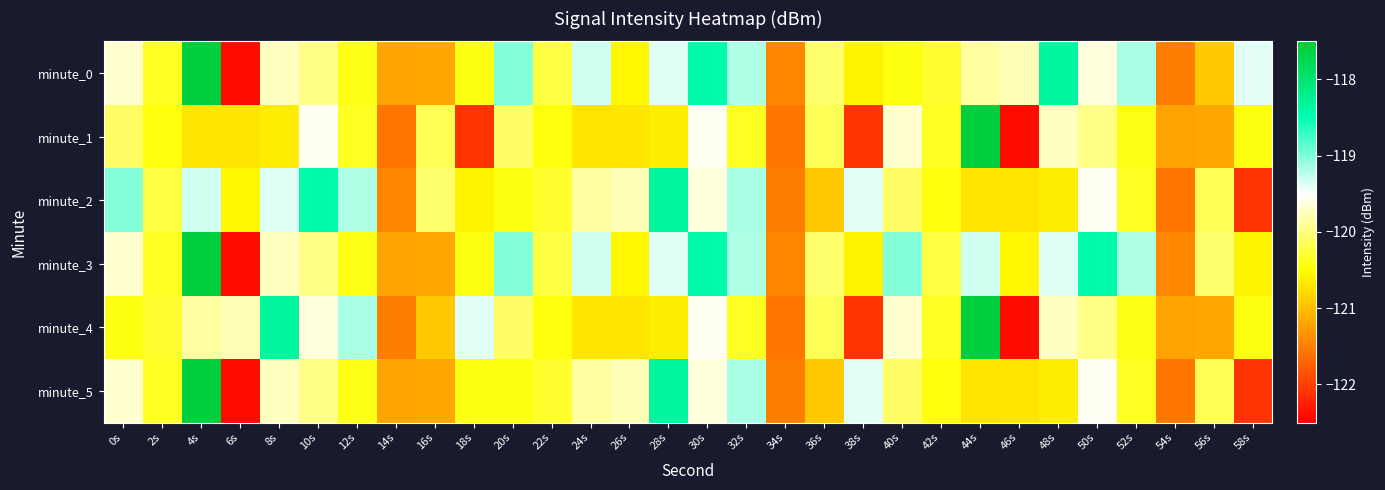

Reading left to right, list all the values displayed in this chart.

minute_0: 0s=-119.7	2s=-120.4	4s=-117.6	6s=-122.4	8s=-119.7	10s=-120.0	12s=-120.4	14s=-121.2	16s=-121.2	18s=-120.4	20s=-119.0	22s=-120.2	24s=-119.3	26s=-120.6	28s=-119.4	30s=-118.4	32s=-119.2	34s=-121.4	36s=-120.1	38s=-120.6	40s=-120.4	42s=-120.3	44s=-119.9	46s=-119.8	48s=-118.4	50s=-119.6	52s=-119.2	54s=-121.5	56s=-120.9	58s=-119.4
minute_1: 0s=-120.1	2s=-120.4	4s=-120.7	6s=-120.7	8s=-120.6	10s=-119.5	12s=-120.4	14s=-121.6	16s=-120.2	18s=-122.1	20s=-120.1	22s=-120.4	24s=-120.7	26s=-120.7	28s=-120.6	30s=-119.5	32s=-120.4	34s=-121.6	36s=-120.2	38s=-122.1	40s=-119.7	42s=-120.4	44s=-117.6	46s=-122.4	48s=-119.7	50s=-120.0	52s=-120.4	54s=-121.2	56s=-121.2	58s=-120.4
minute_2: 0s=-119.0	2s=-120.2	4s=-119.3	6s=-120.6	8s=-119.4	10s=-118.4	12s=-119.2	14s=-121.4	16s=-120.1	18s=-120.6	20s=-120.4	22s=-120.3	24s=-119.9	26s=-119.8	28s=-118.4	30s=-119.6	32s=-119.2	34s=-121.5	36s=-120.9	38s=-119.4	40s=-120.1	42s=-120.4	44s=-120.7	46s=-120.7	48s=-120.6	50s=-119.5	52s=-120.4	54s=-121.6	56s=-120.2	58s=-122.1
minute_3: 0s=-119.7	2s=-120.4	4s=-117.6	6s=-122.4	8s=-119.7	10s=-120.0	12s=-120.4	14s=-121.2	16s=-121.2	18s=-120.4	20s=-119.0	22s=-120.2	24s=-119.3	26s=-120.6	28s=-119.4	30s=-118.4	32s=-119.2	34s=-121.4	36s=-120.1	38s=-120.6	40s=-119.0	42s=-120.2	44s=-119.3	46s=-120.6	48s=-119.4	50s=-118.4	52s=-119.2	54s=-121.4	56s=-120.1	58s=-120.6
minute_4: 0s=-120.4	2s=-120.3	4s=-119.9	6s=-119.8	8s=-118.4	10s=-119.6	12s=-119.2	14s=-121.5	16s=-120.9	18s=-119.4	20s=-120.1	22s=-120.4	24s=-120.7	26s=-120.7	28s=-120.6	30s=-119.5	32s=-120.4	34s=-121.6	36s=-120.2	38s=-122.1	40s=-119.7	42s=-120.4	44s=-117.6	46s=-122.4	48s=-119.7	50s=-120.0	52s=-120.4	54s=-121.2	56s=-121.2	58s=-120.4
minute_5: 0s=-119.7	2s=-120.4	4s=-117.6	6s=-122.4	8s=-119.7	10s=-120.0	12s=-120.4	14s=-121.2	16s=-121.2	18s=-120.4	20s=-120.4	22s=-120.3	24s=-119.9	26s=-119.8	28s=-118.4	30s=-119.6	32s=-119.2	34s=-121.5	36s=-120.9	38s=-119.4	40s=-120.1	42s=-120.4	44s=-120.7	46s=-120.7	48s=-120.6	50s=-119.5	52s=-120.4	54s=-121.6	56s=-120.2	58s=-122.1